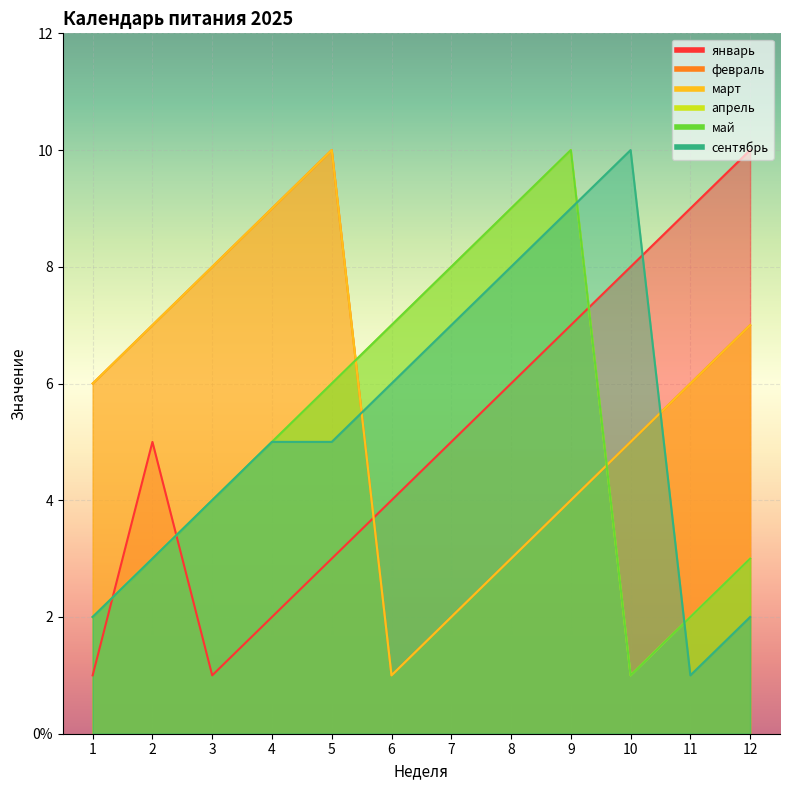

How many lines are shown in the chart?

6